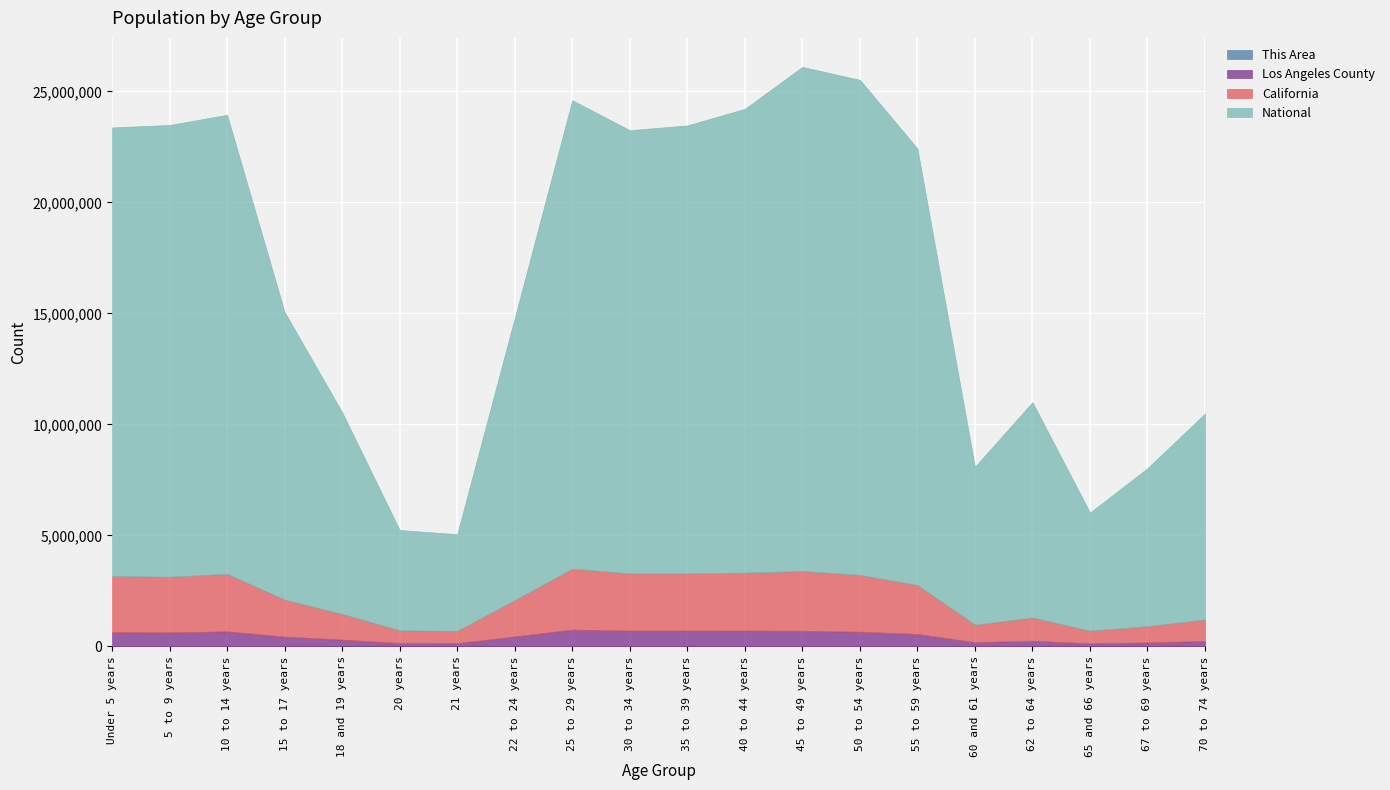

Reading right to left, list all the values displayed in this chart.

This Area: 96	66	44	117	64	200	235	246	264	323	335	333	157	27	23	61	65	99	94	136
Los Angeles County: 245183	182136	141151	256769	195467	560920	662205	706742	714691	715635	716129	759602	450792	148530	153466	309750	443880	678845	633690	645793
California: 971778	734741	568817	1045921	786276	2204296	2562552	2689819	2609131	2573579	2573468	2744409	1636532	555775	573642	1157002	1666938	2590930	2505839	2531333
National: 9278166	7115361	5319902	9704197	7113727	19664805	22298125	22708591	20890964	20179642	19962099	21101849	12712576	4354294	4519129	9086089	12954254	20677194	20348657	20201362